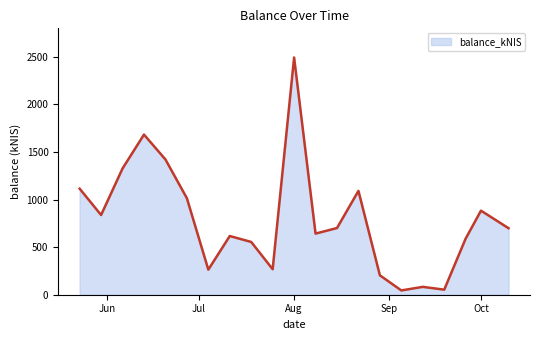

What is the greatest value displayed?

2493.3